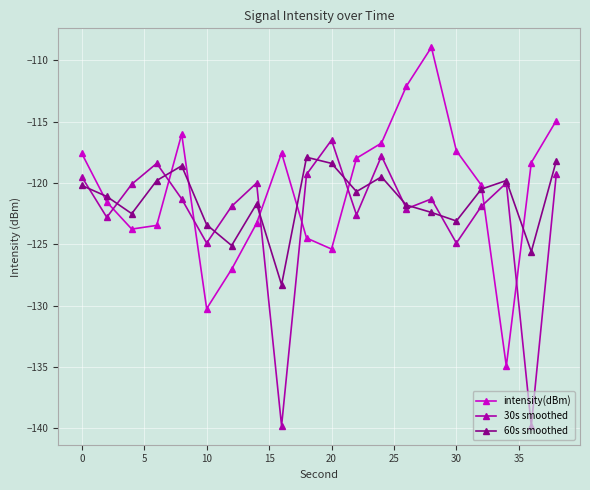

What is the highest value of the 30s smoothed series?

-116.5